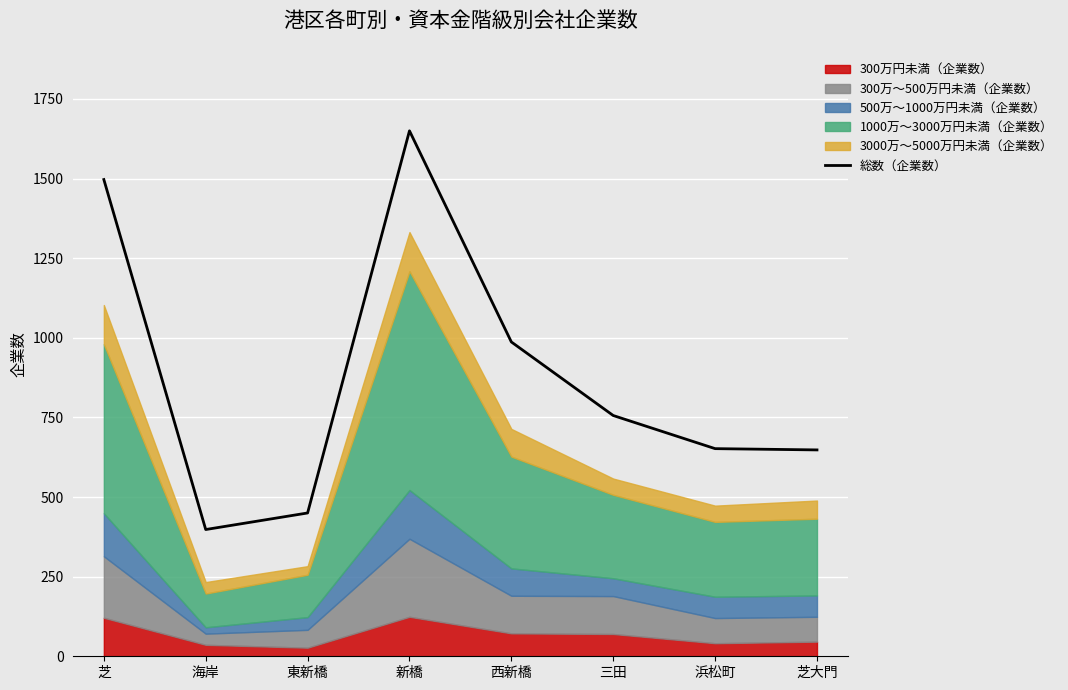

At which category does the chart reach its peak across all series?

新橋